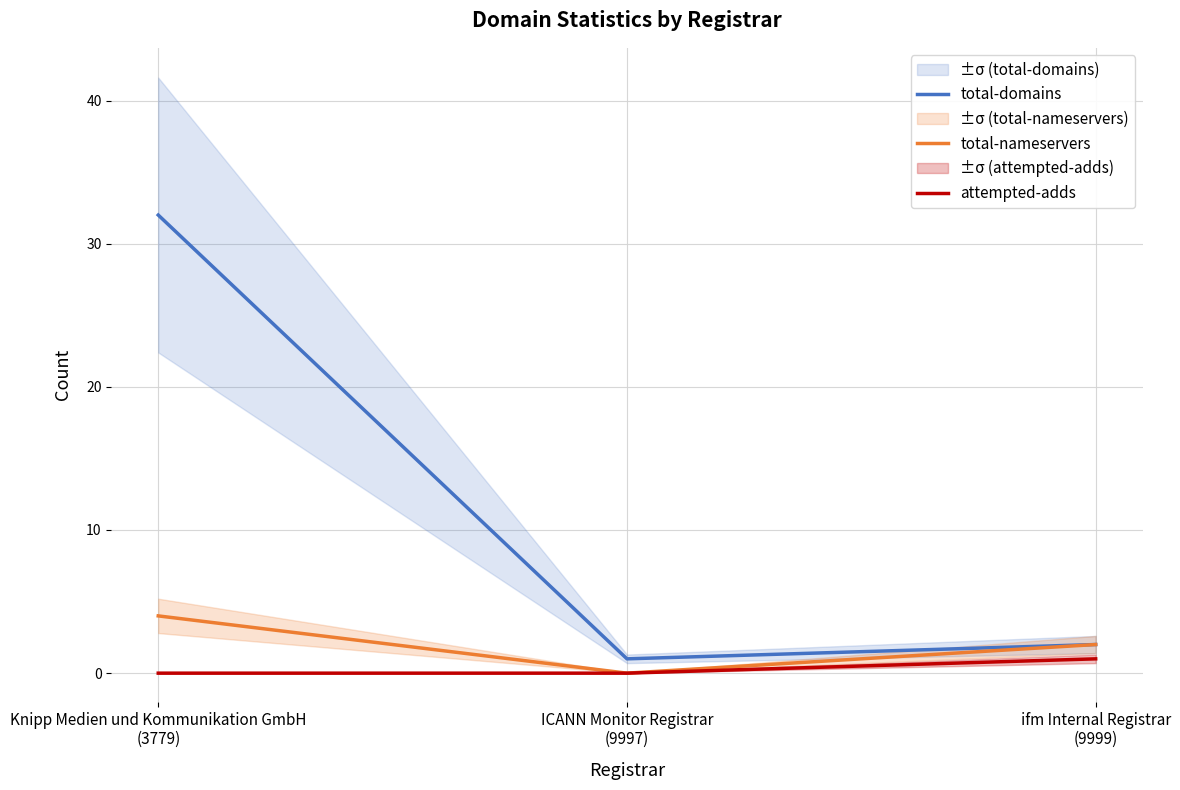

How many positive values does the total-nameservers series have?

2